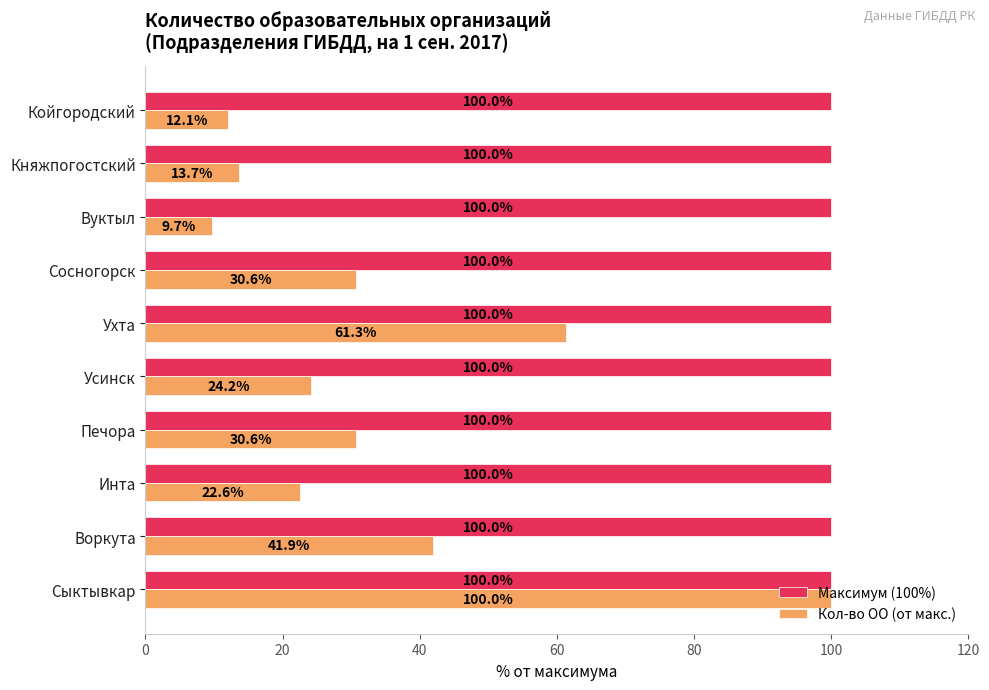

Rank the series by their average value, from highest to lowest.

Максимум (100%), Кол-во ОО (от макс.)